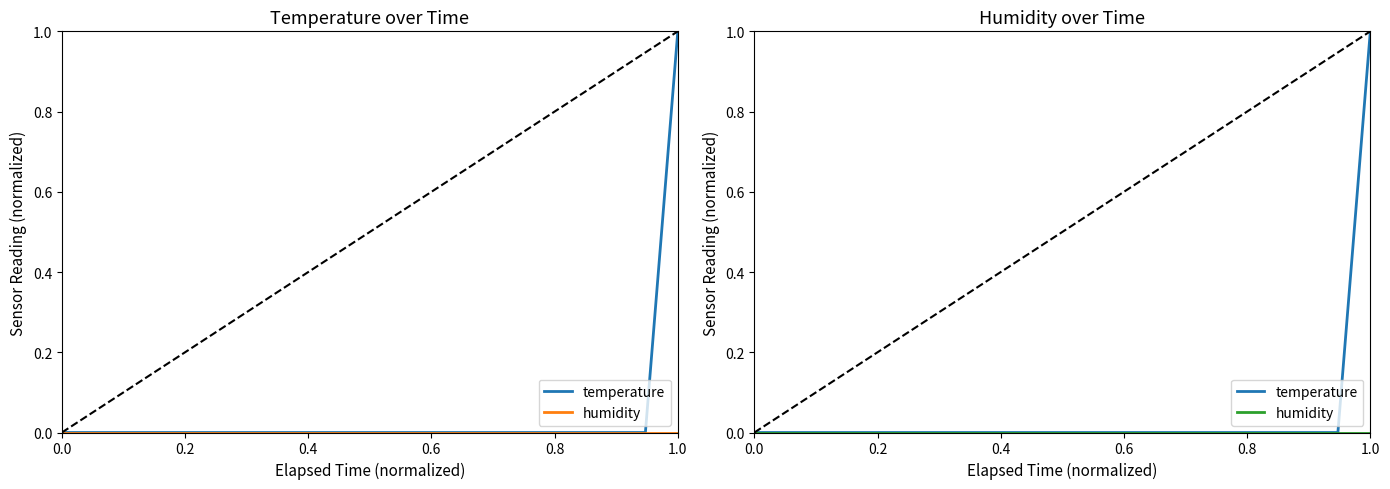

How many values in temperature are above zero?

1